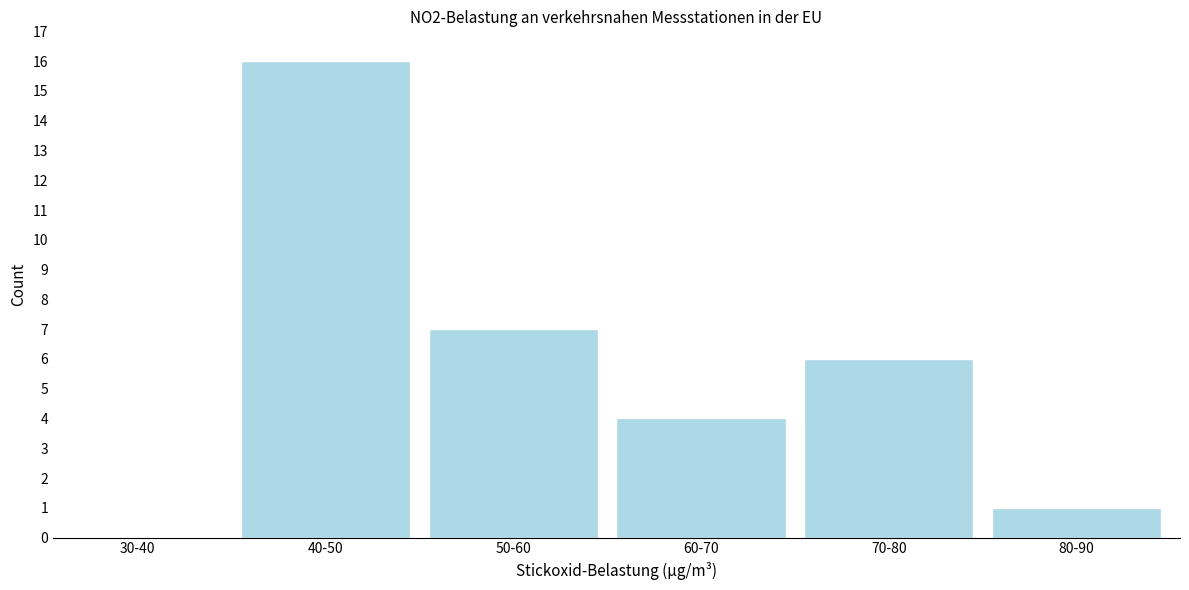

Reading left to right, what are all the values shown in this chart?

30-40=0	40-50=16	50-60=7	60-70=4	70-80=6	80-90=1